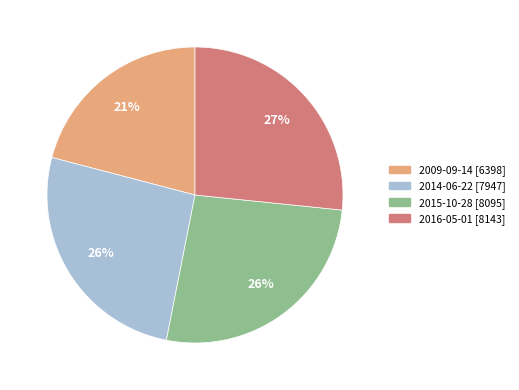

True or false: 2014-06-22 accounts for 18% of the total.

False